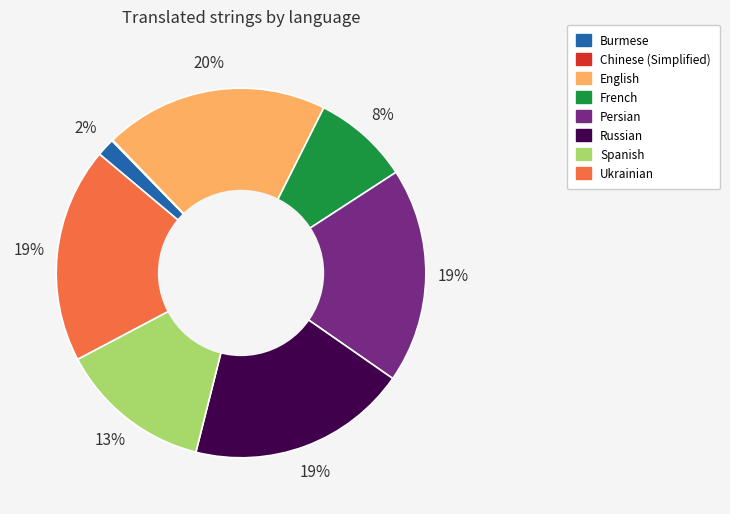

Is there a majority slice in this chart?

No